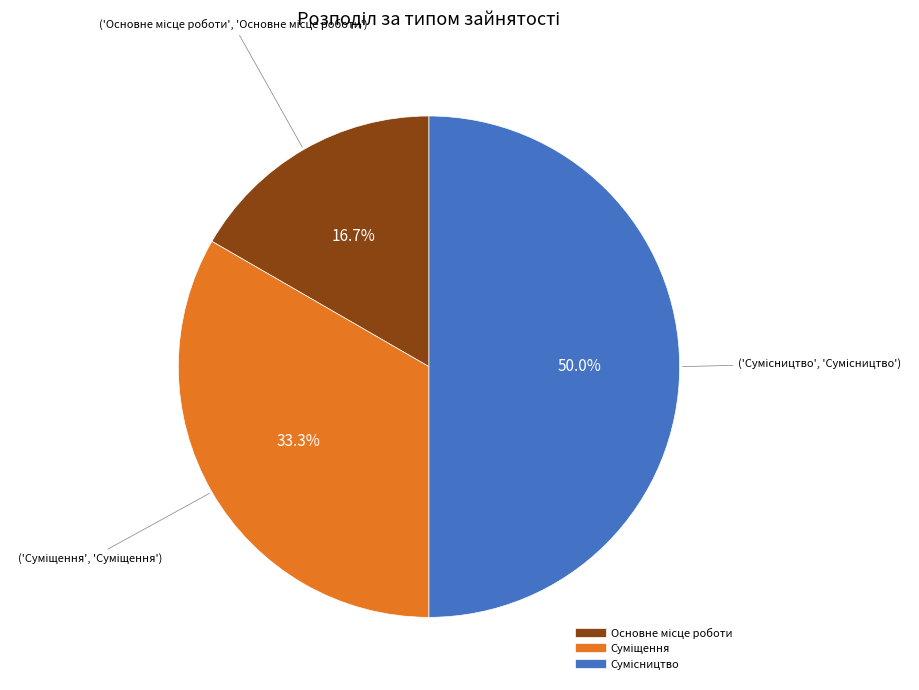

Count the number of slices in the pie.

3